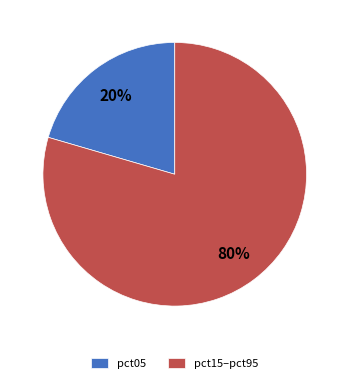

To the nearest percent, what percentage of the pie is pct15–pct95?

80%